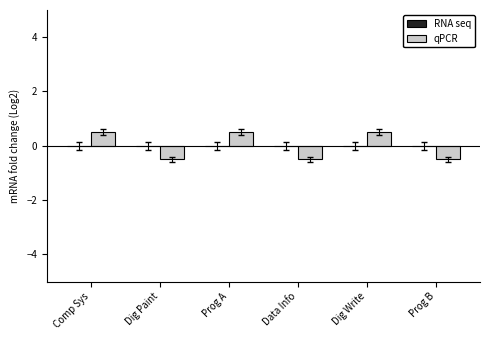

What is the difference between the maximum and second lowest values?

1.0